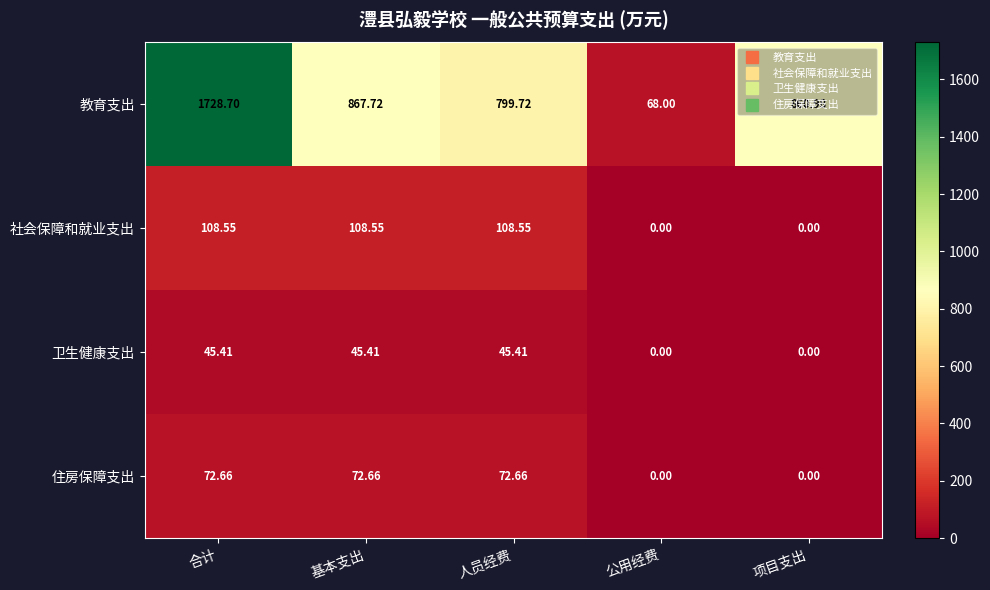

Where does the 卫生健康支出 series first go above 45?

合计